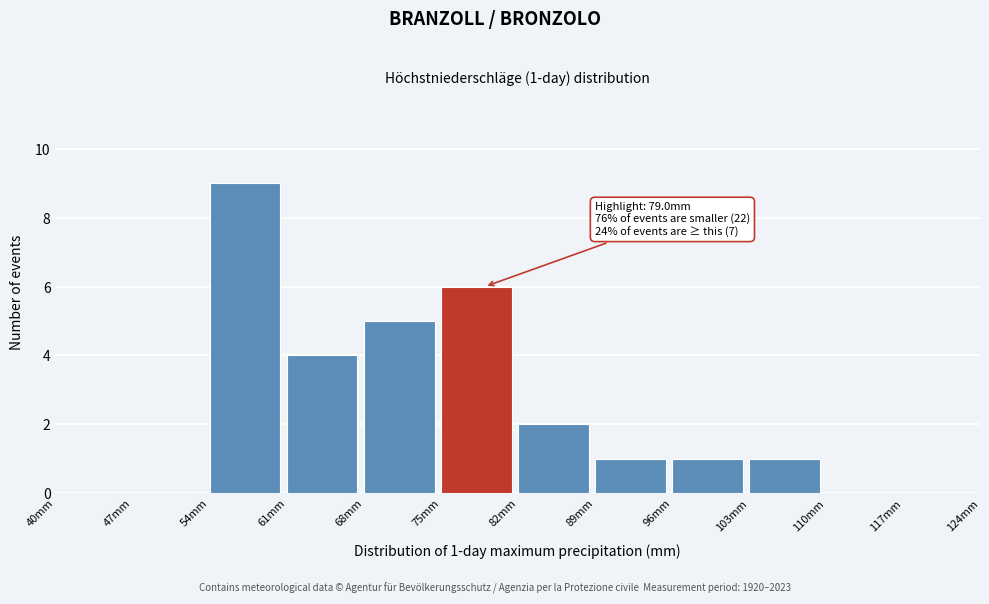

Which range on the x-axis has the tallest bar?

54 to 61